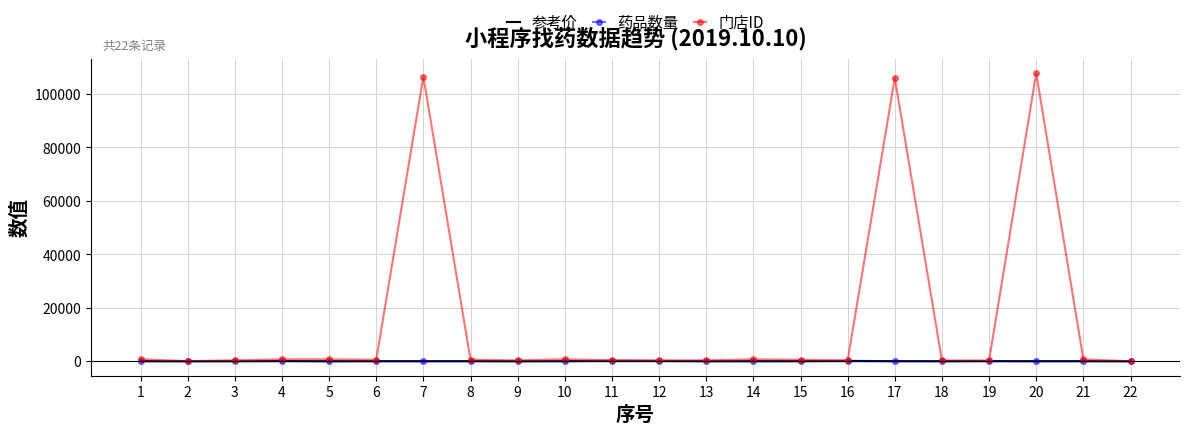

What are all the series names shown in the legend?

参考价, 药品数量, 门店ID